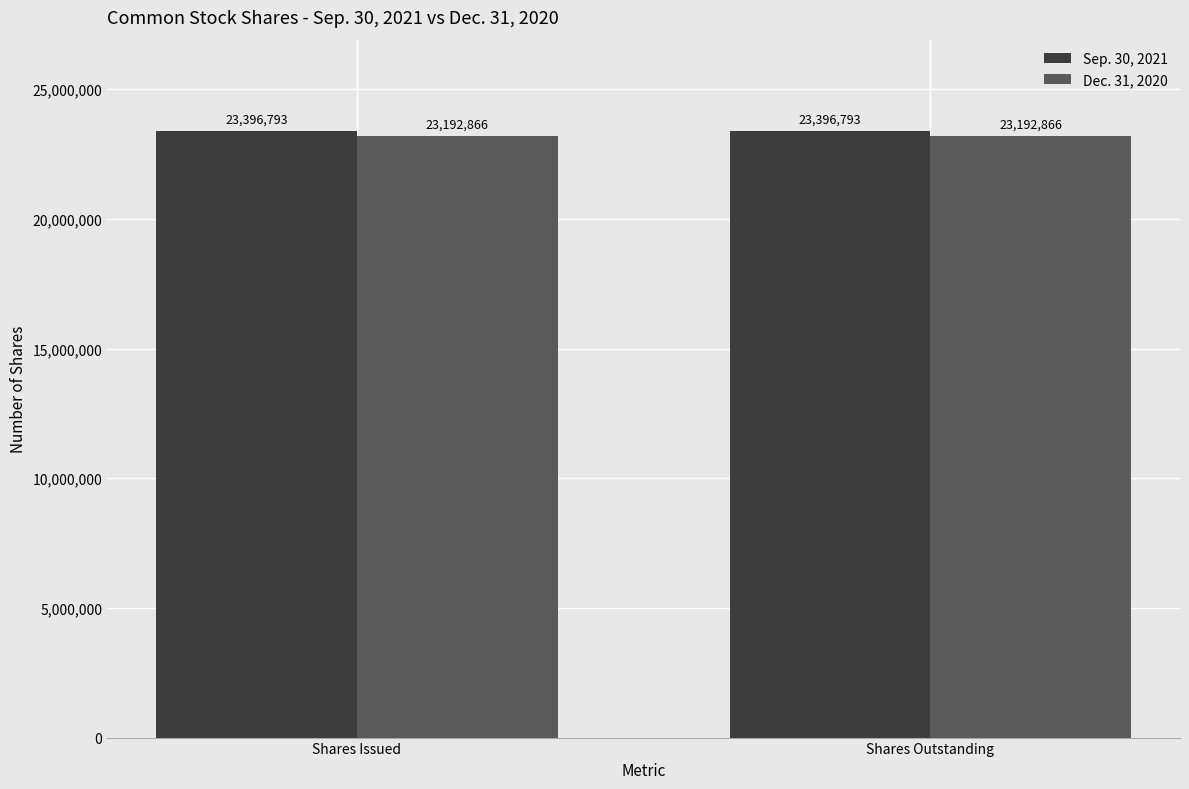

What is the maximum value for Dec. 31, 2020?

23192866